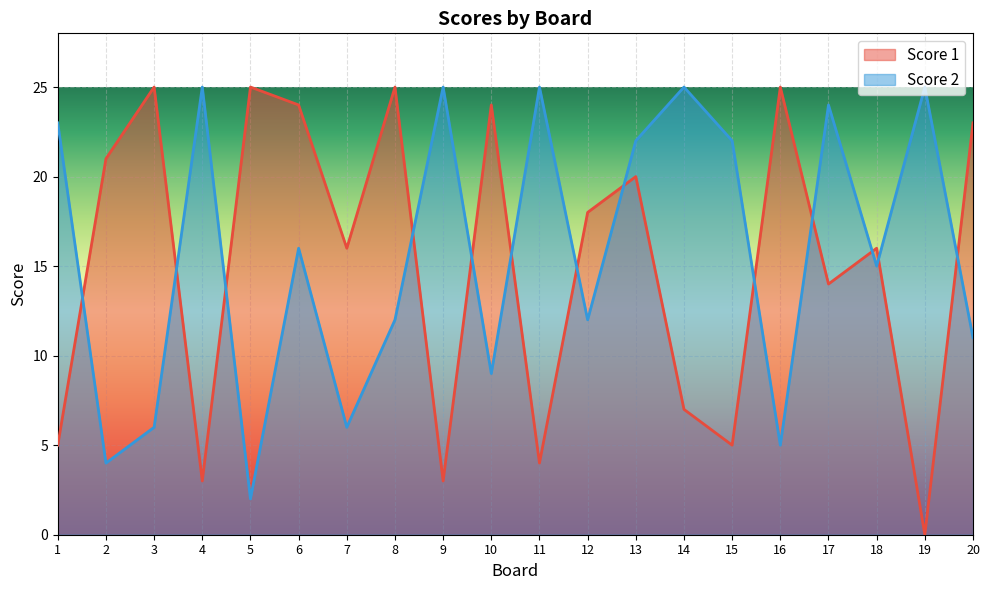

At which category is the sum across all series the highest?

13